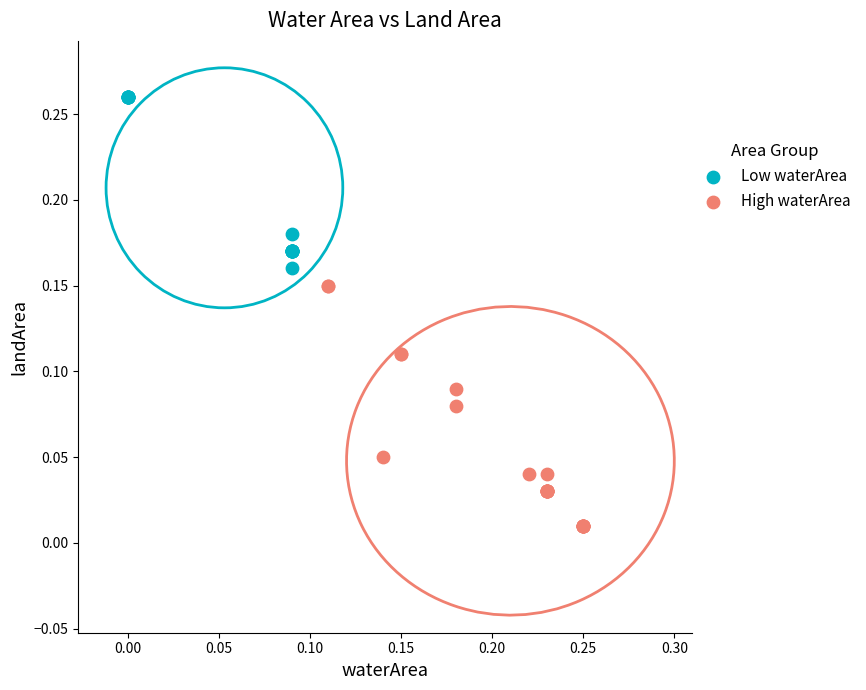

What are all the series names shown in the legend?

Low waterArea, High waterArea